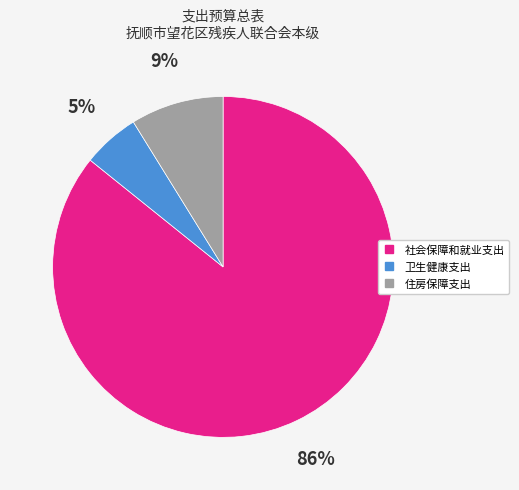

To the nearest percent, what is the difference between the 社会保障和就业支出 and 住房保障支出 slice percentages?

77%